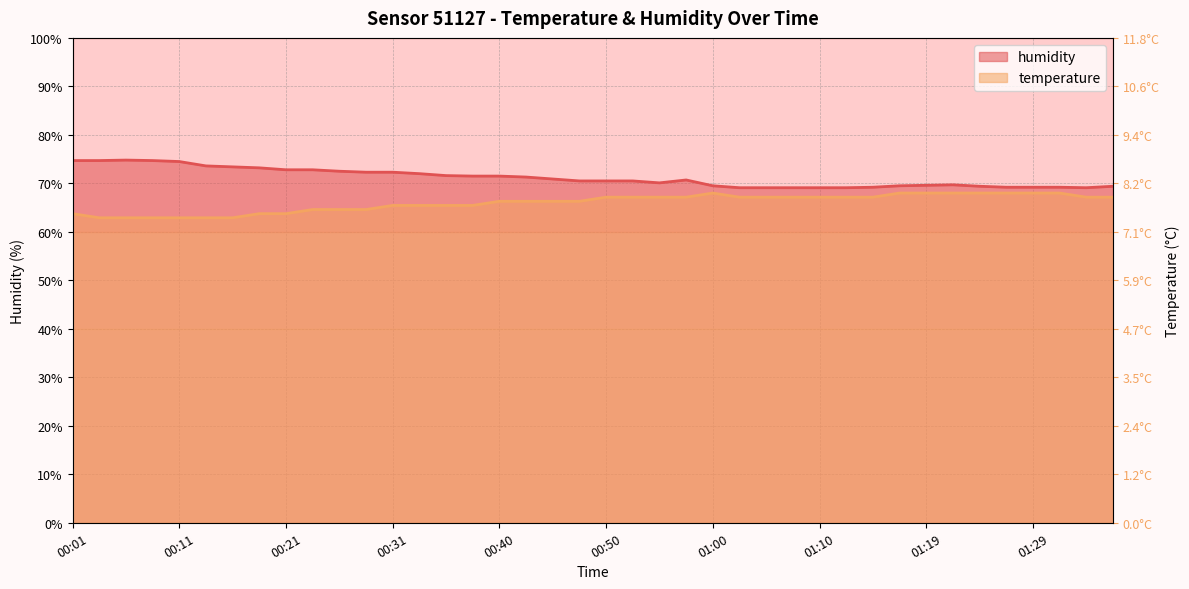

What is the difference between the highest and lowest values at 00:18?

9.5